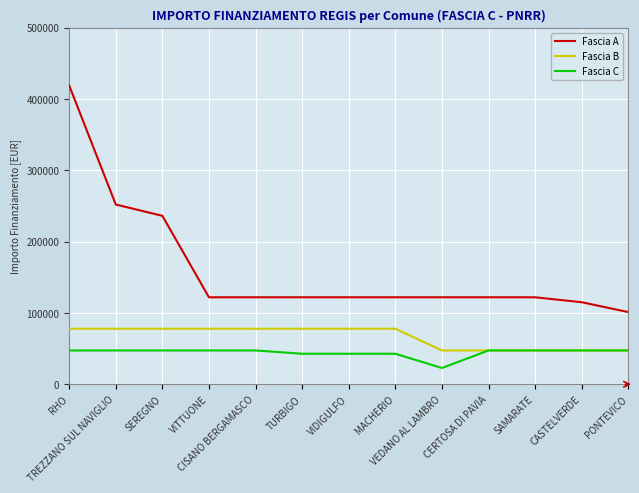

Between SEREGNO and TURBIGO, which series saw the biggest shift?

Fascia A